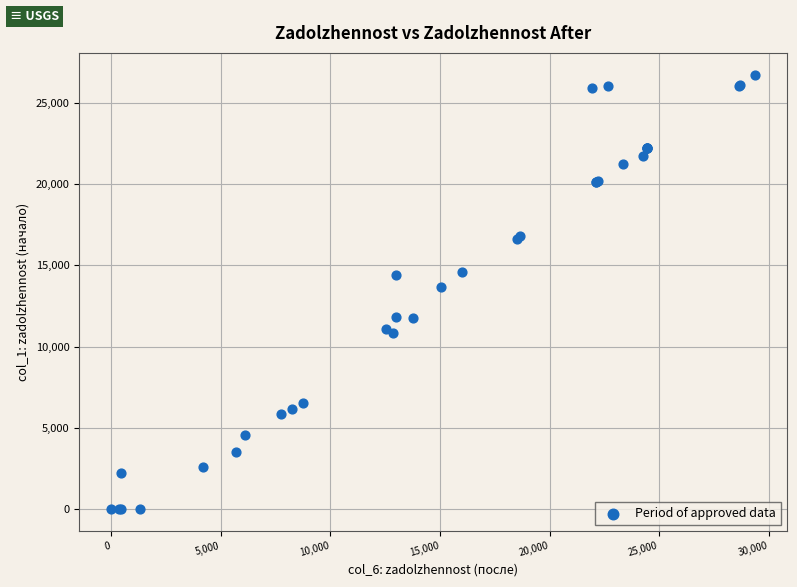

What Y value in the scatter plot is closest to 13357?

13672.3